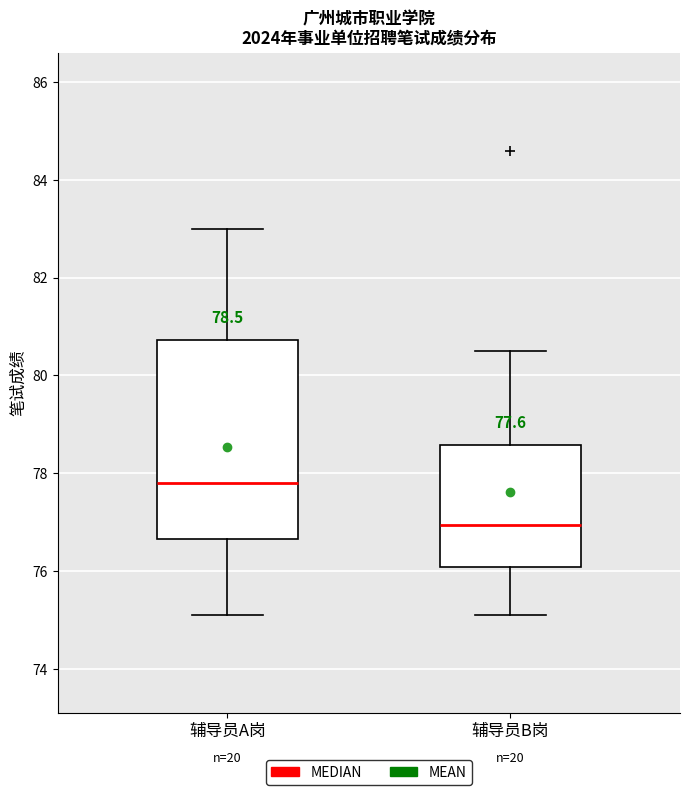

Which box is the tallest, from its lower edge to its upper edge?

辅导员A岗